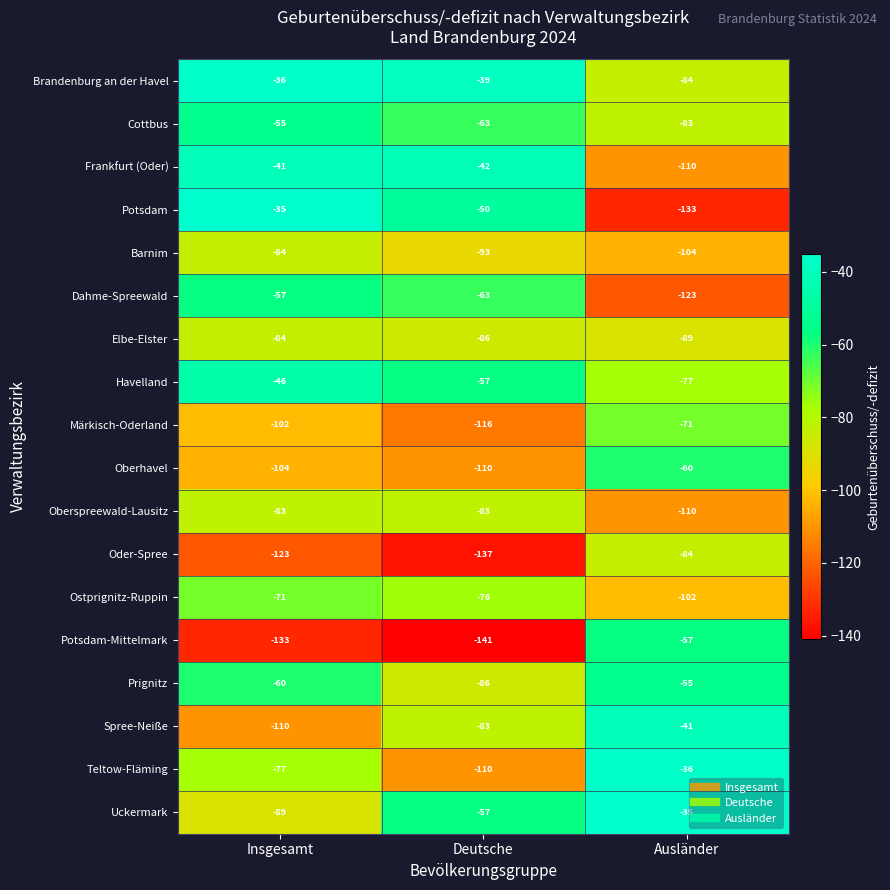

What is the approximate value of Märkisch-Oderland at Ausländer, to the nearest 5?

-70